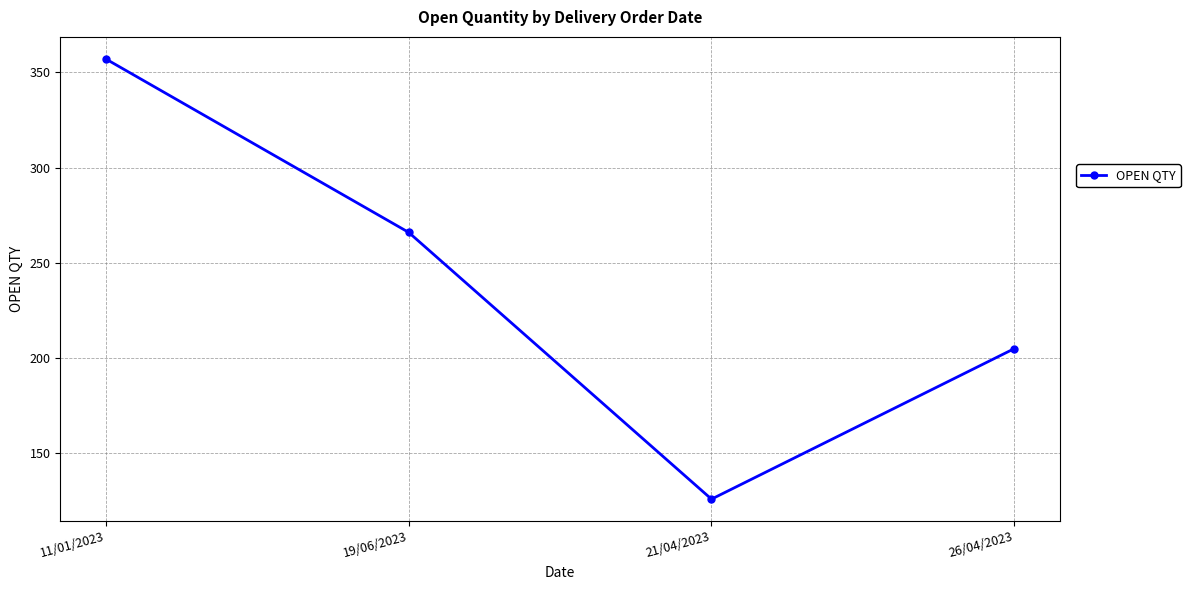

List the labels in order of value, smallest first.

21/04/2023, 26/04/2023, 19/06/2023, 11/01/2023